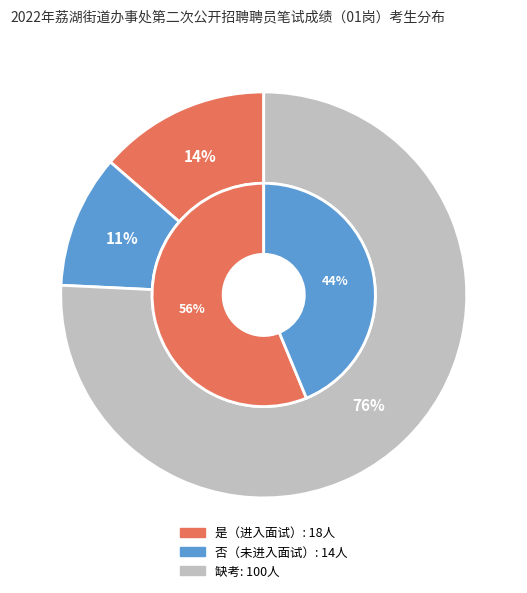

What is the total percentage of 否 and 缺考?

86.4%